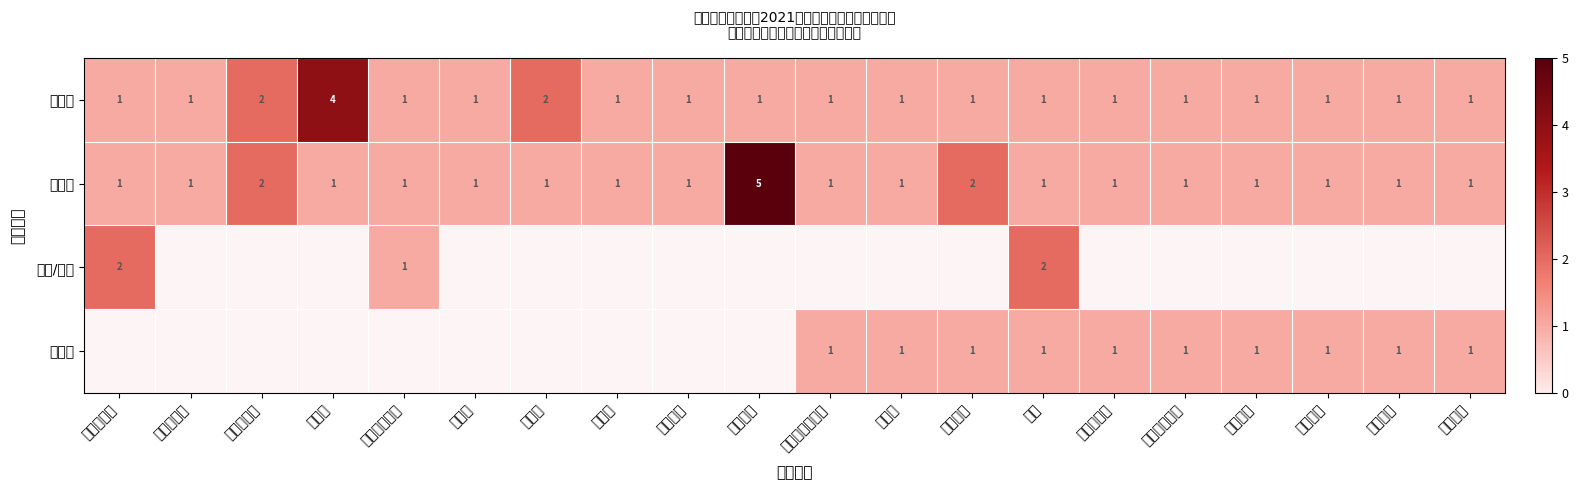

Which has a higher value, 肾内科 or 消化内科?

肾内科